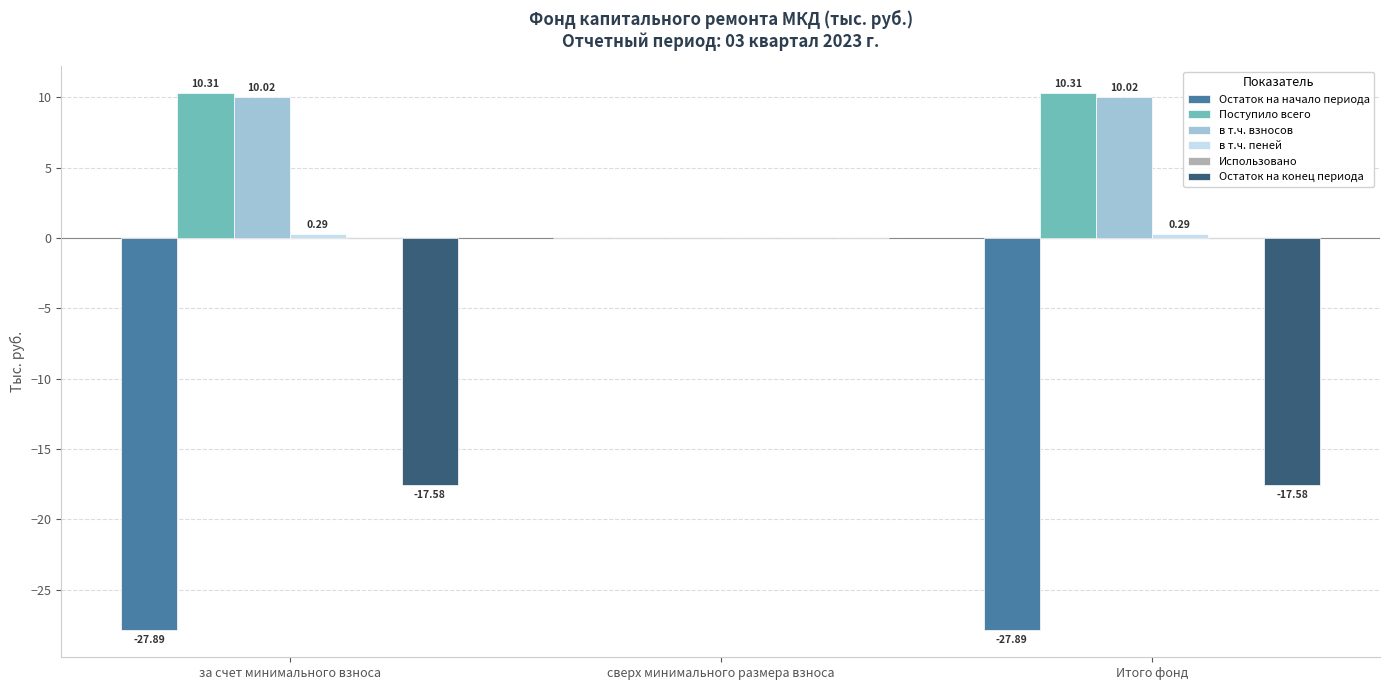

Which series changed the most between сверх минимального размера взноса and Итого фонд?

Остаток на начало периода